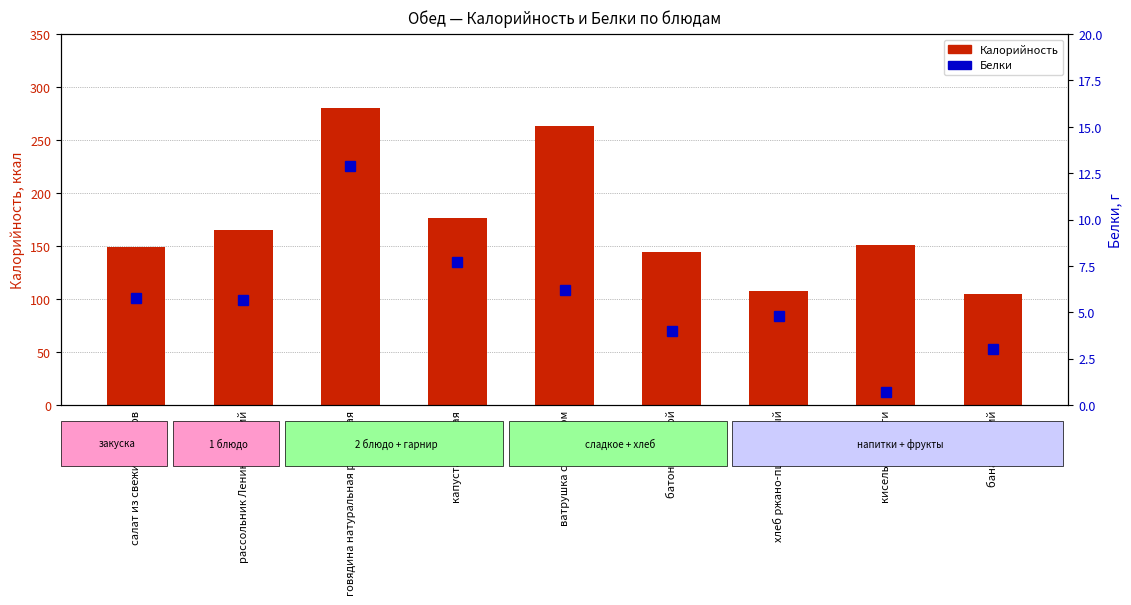

Is it true that Белки equals 6.2 at ватрушка с творогом?

True